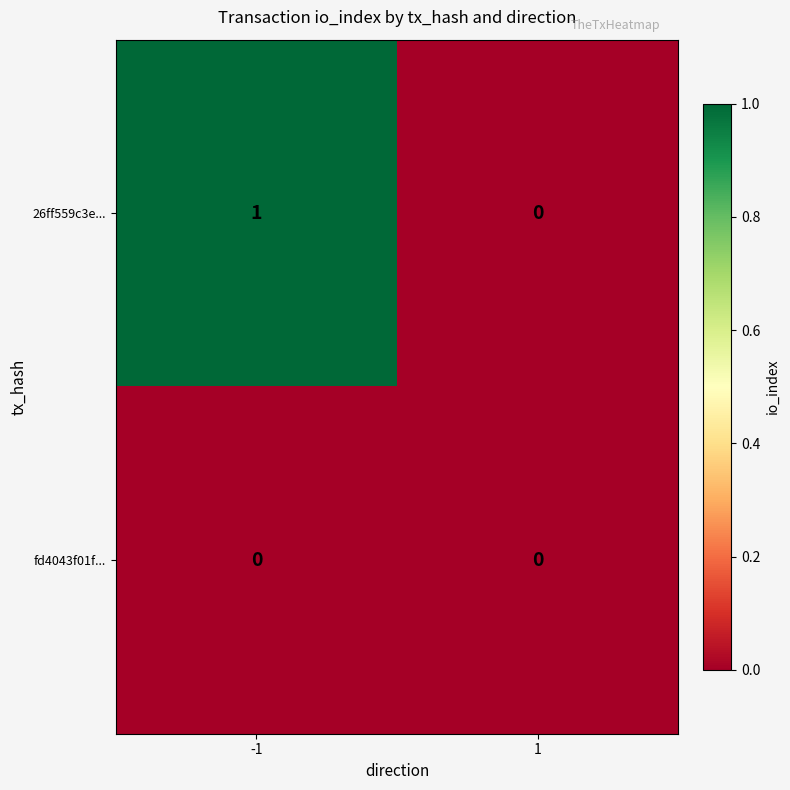

Reading left to right, transcribe all the data shown in this chart.

26ff559c3e...: 1	0
fd4043f01f...: 0	0